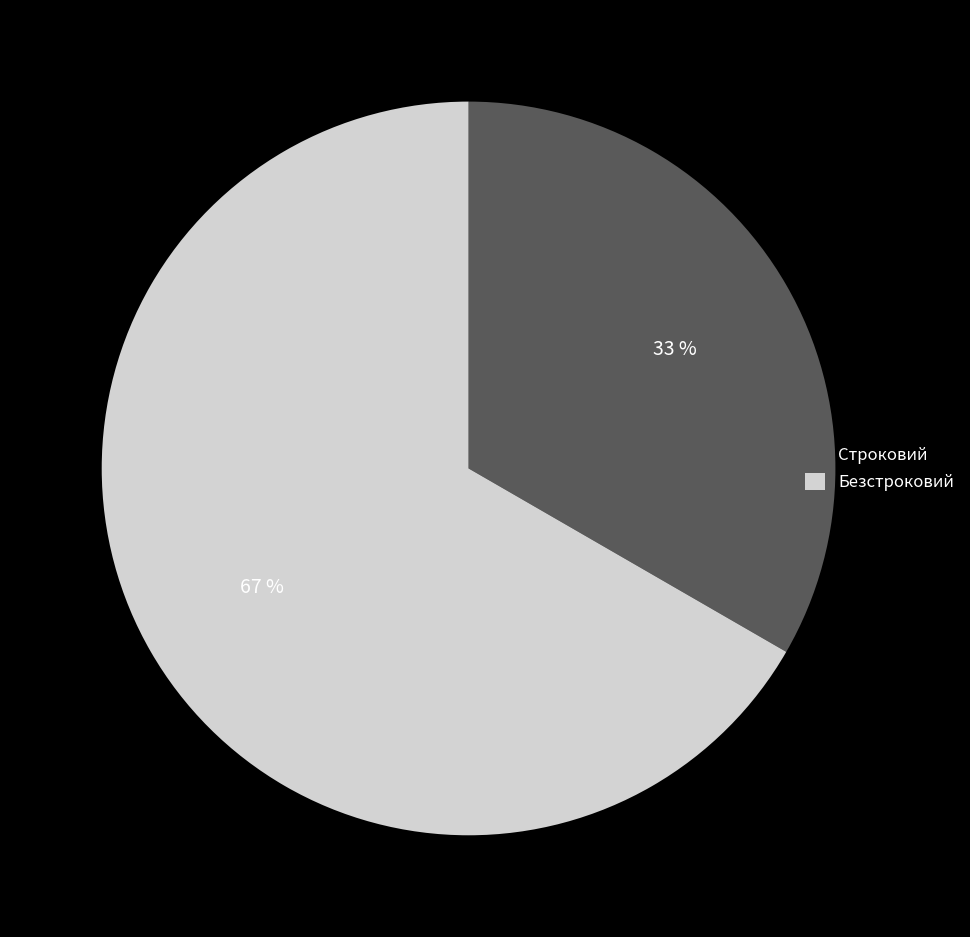

How many segments does this pie chart have?

2